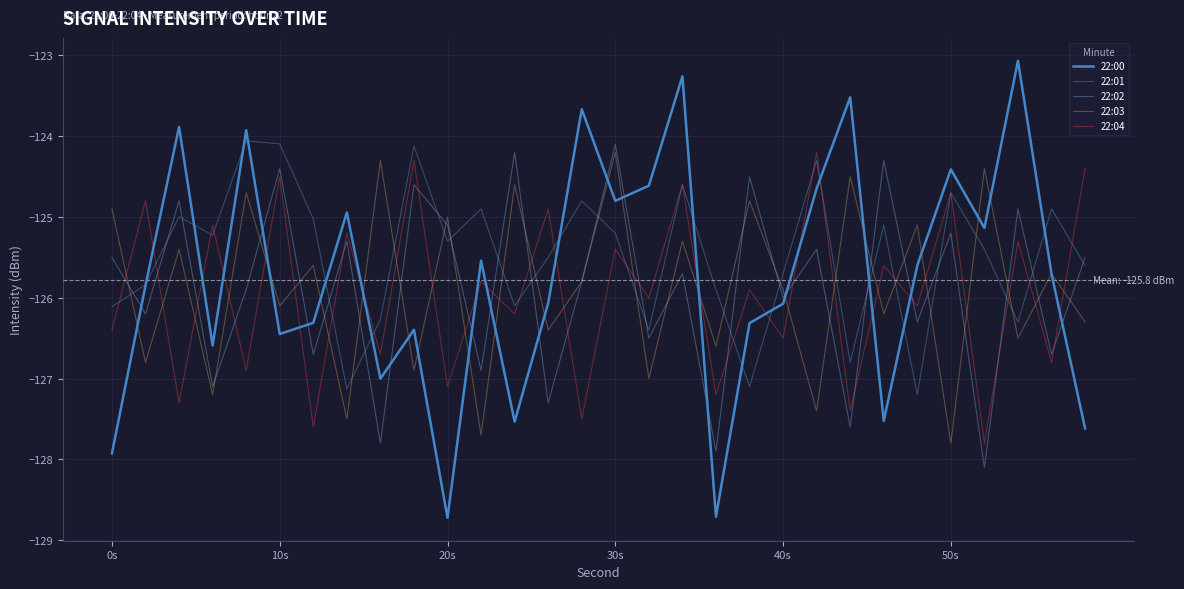

How many lines are shown in the chart?

5